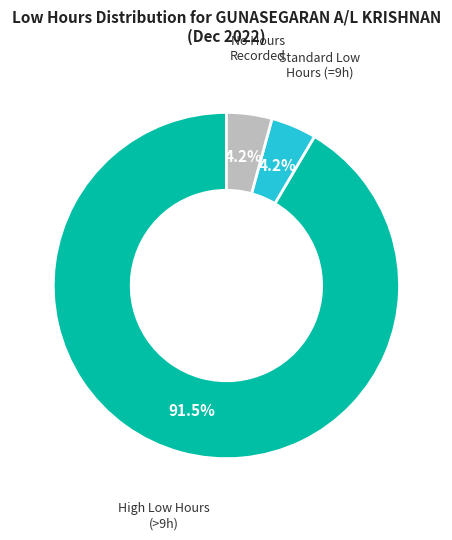

Is there any slice that represents more than half of the pie?

Yes